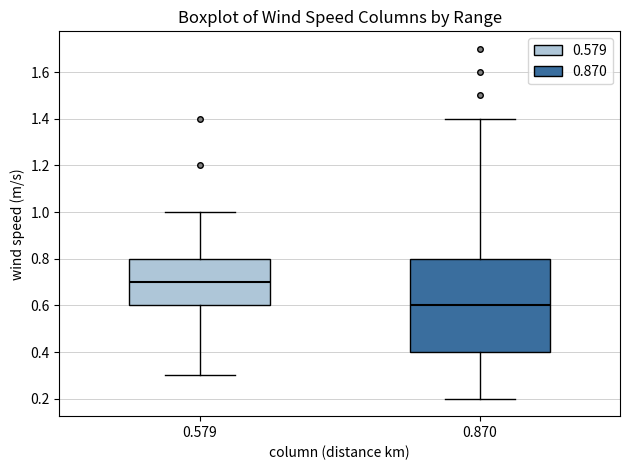

Which box is the tallest, from its lower edge to its upper edge?

0.870